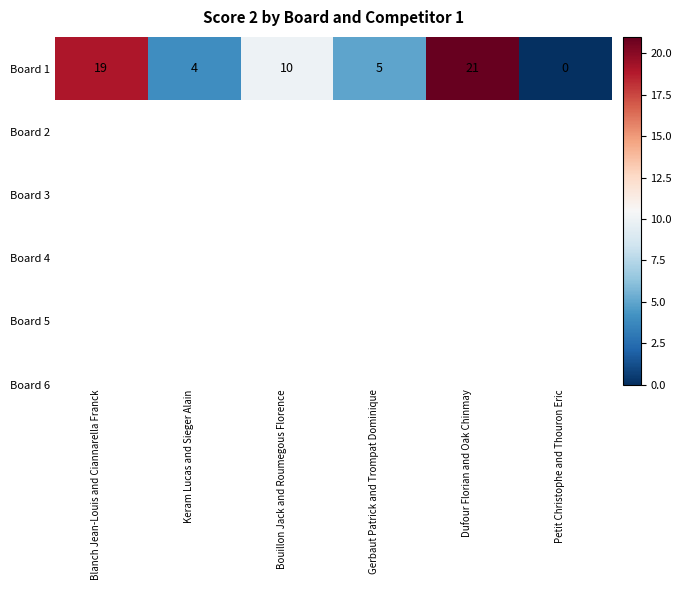

Which category has the lowest value across all series?

Petit Christophe and Thouron Eric